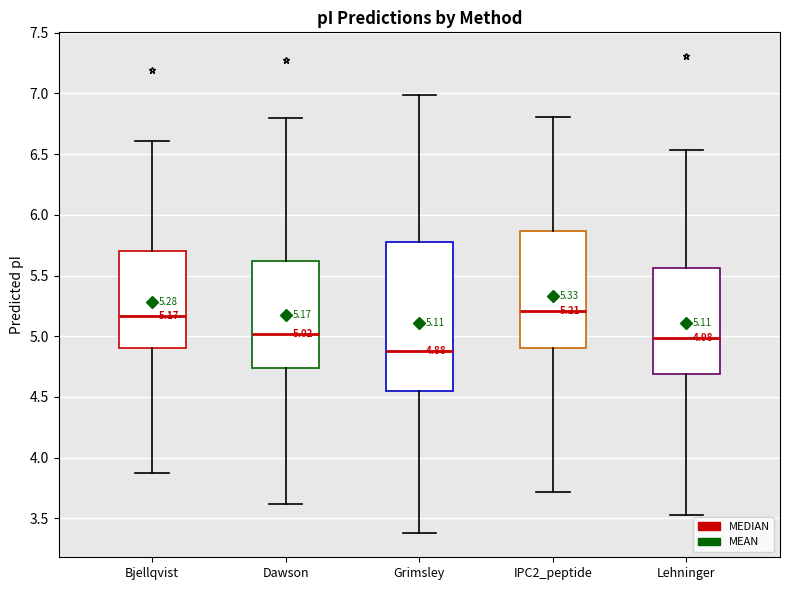

Comparing the boxes themselves (not the whiskers), which one is the tallest?

Grimsley